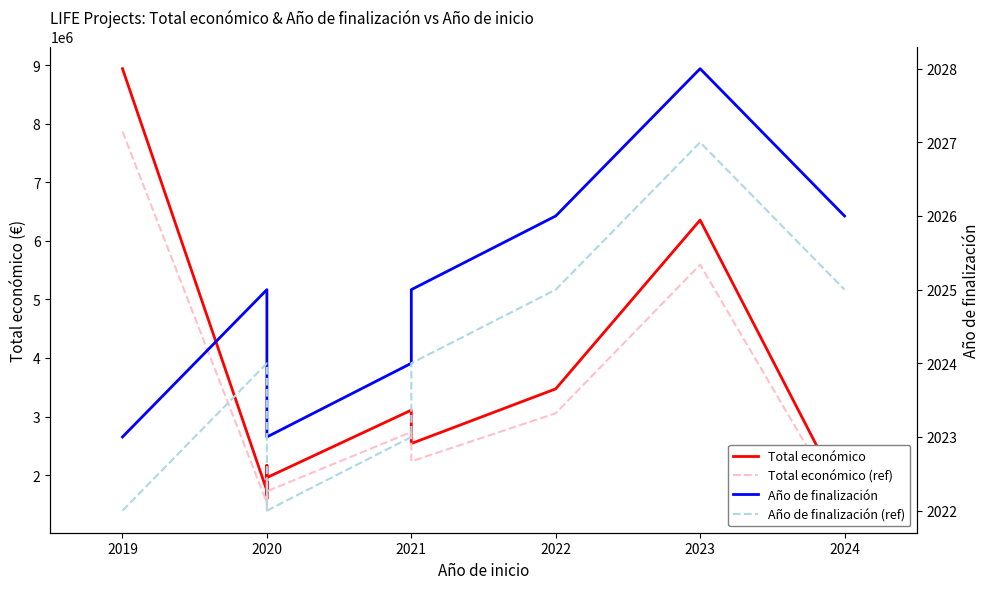

True or false: Total económico has more than 1 interior local peaks.

True